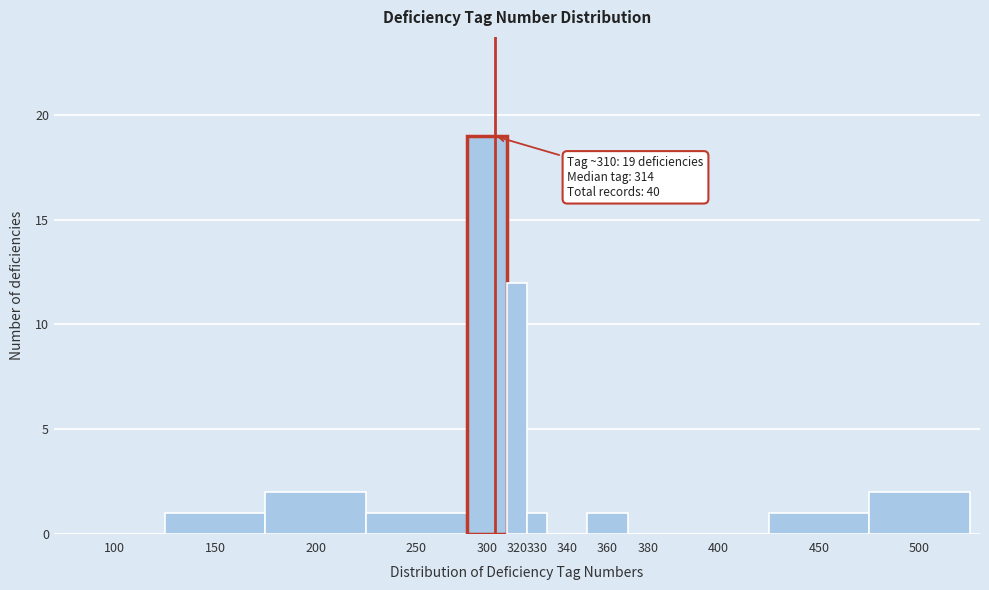

Reading right to left, transcribe all the data shown in this chart.

500=2	450=1	400=0	380=0	360=1	340=0	330=1	320=12	300=19	250=1	200=2	150=1	100=0